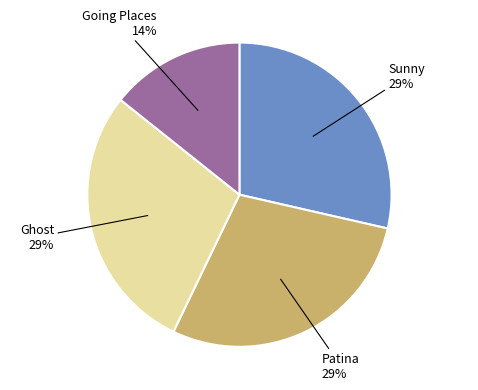

What is the smallest slice in the pie chart?

Going Places